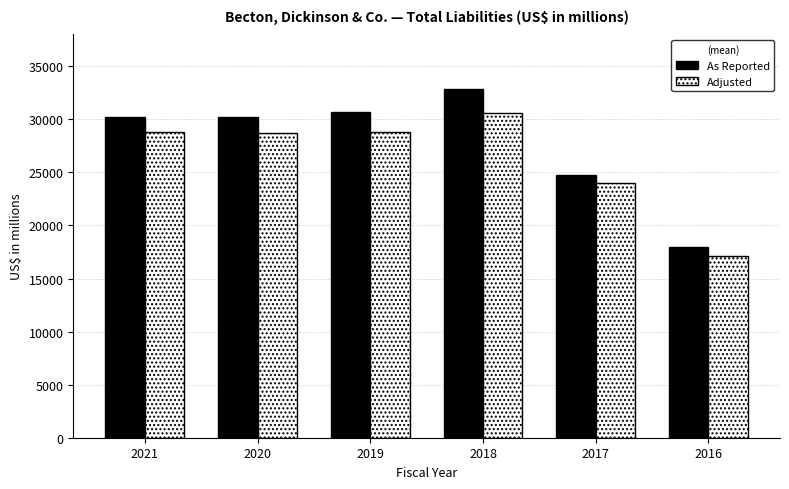

Is the value of Adjusted at 2020 greater than the value of As Reported at 2019?

No